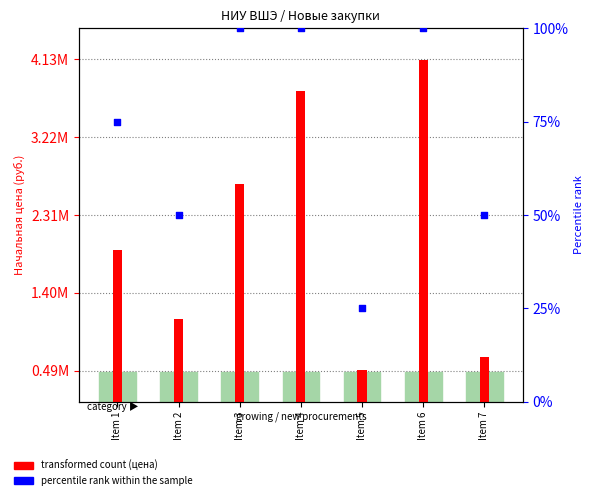

What are all the series names shown in the legend?

transformed count, percentile rank within the sample